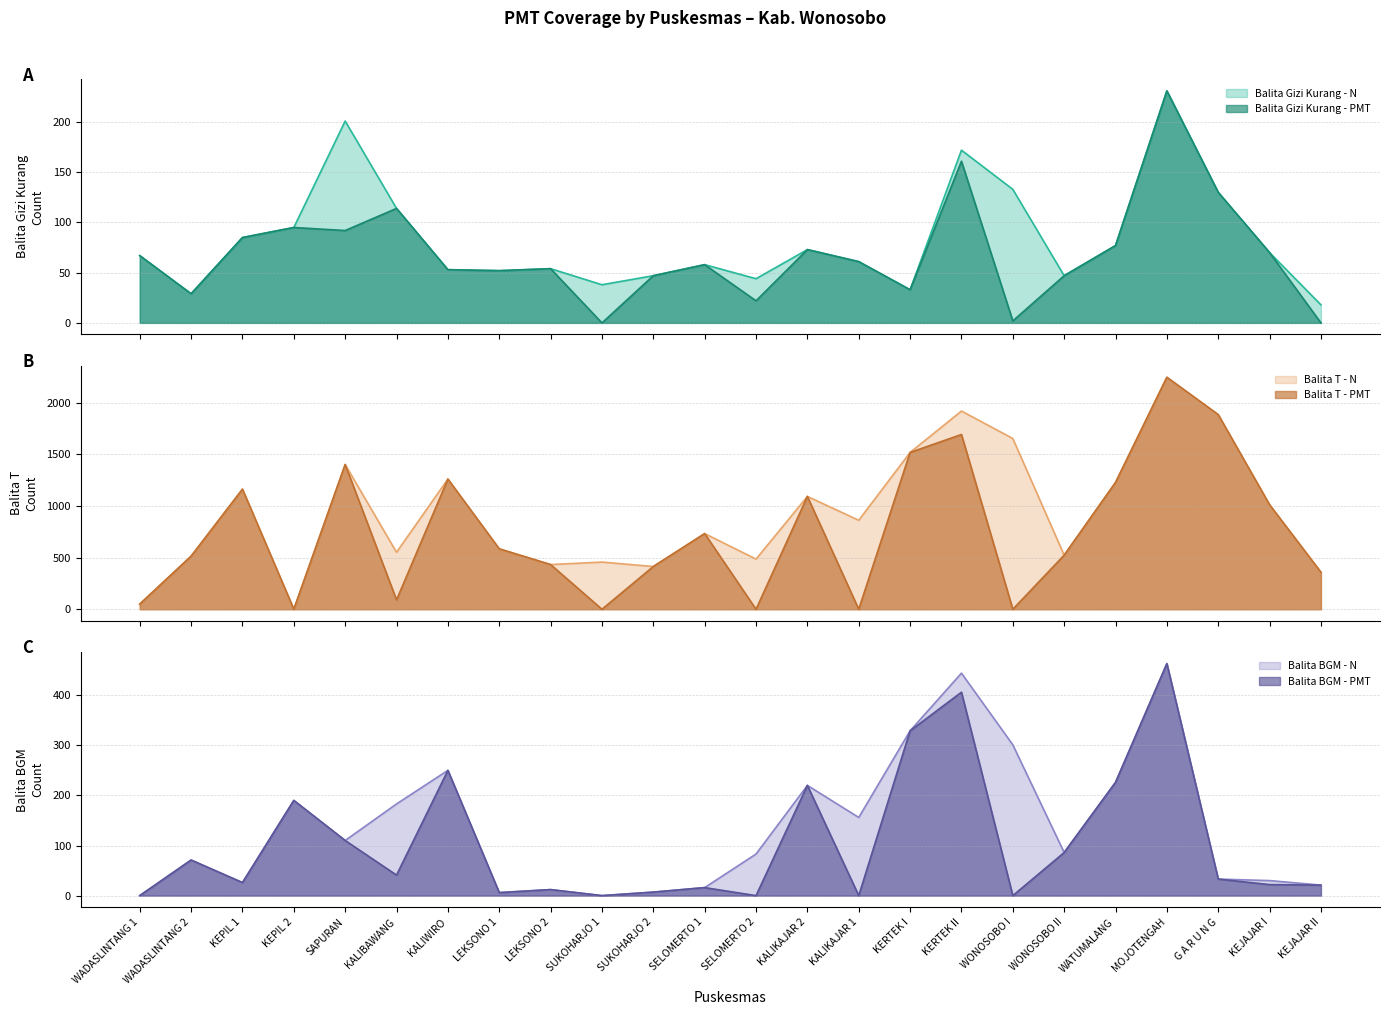

What is the average value of the Balita BGM - PMT series?

106